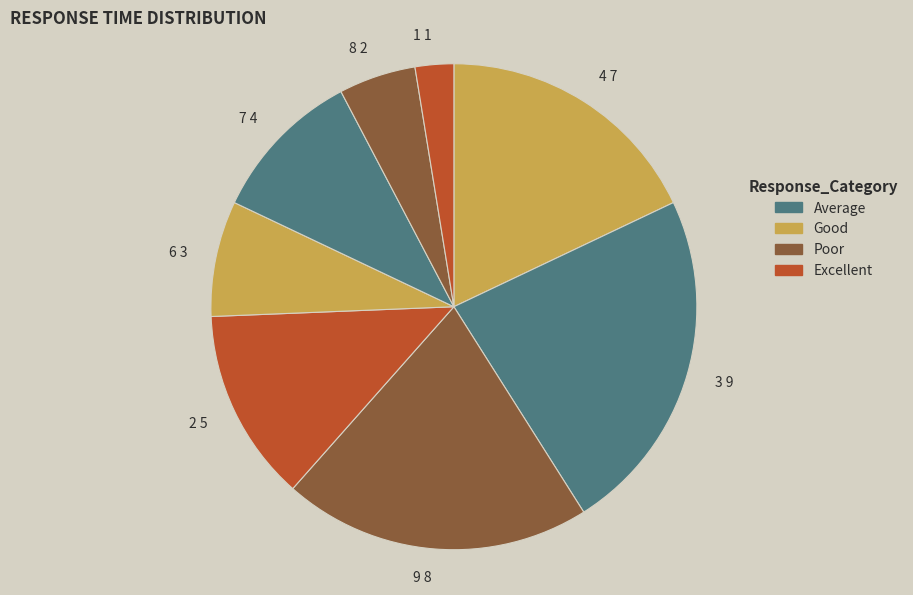

What is the ratio of the value at 9 8 to the value at 3 9?

0.9